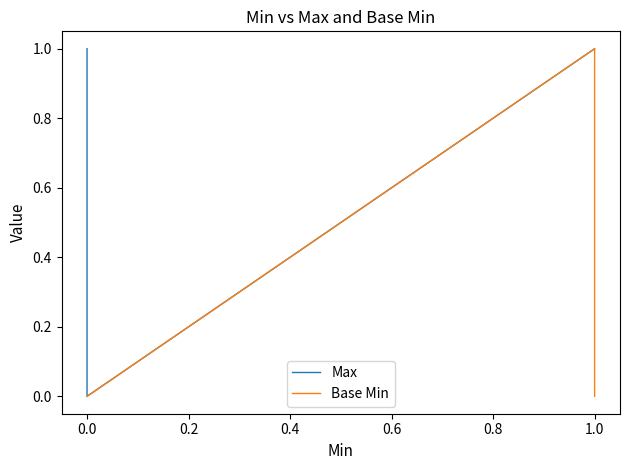

True or false: Max and Base Min intersect in this chart.

False